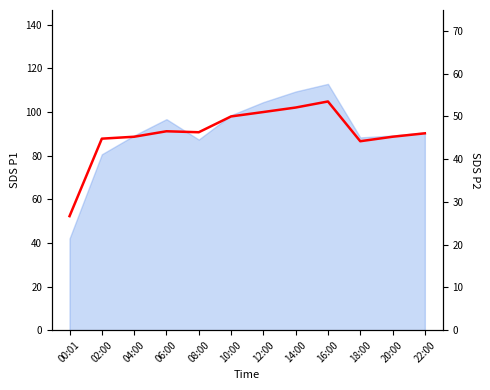

Is it true that the value at 02:00 is 77.8?

False